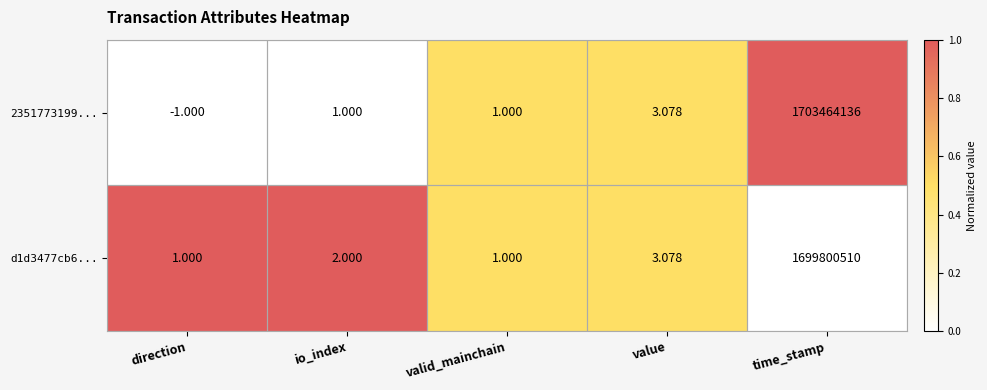

At which label does 2351773199... reach its peak?

time_stamp